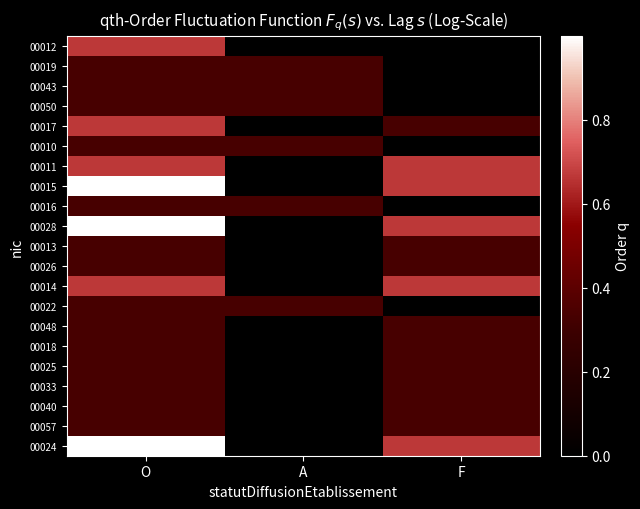

List the series in order of their peak value, highest first.

00015, 00028, 00024, 00012, 00017, 00011, 00014, 00019, 00043, 00050, 00010, 00016, 00013, 00026, 00022, 00048, 00018, 00025, 00033, 00040, 00057